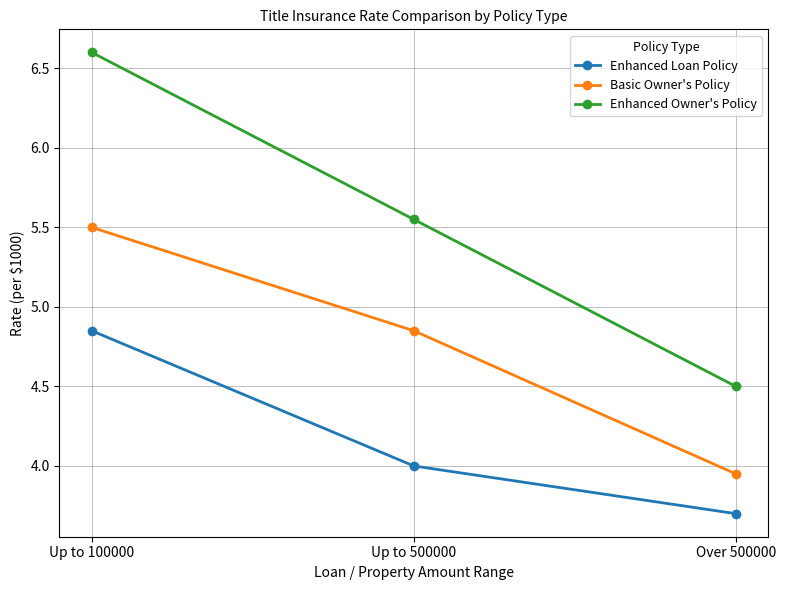

What position from the left is Up to 500000?

2